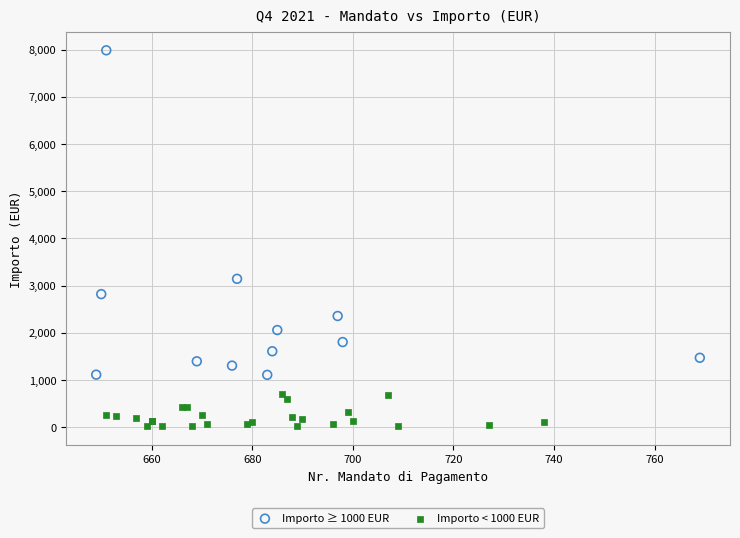

Which series reaches the maximum Y coordinate?

Importo ≥ 1000 EUR